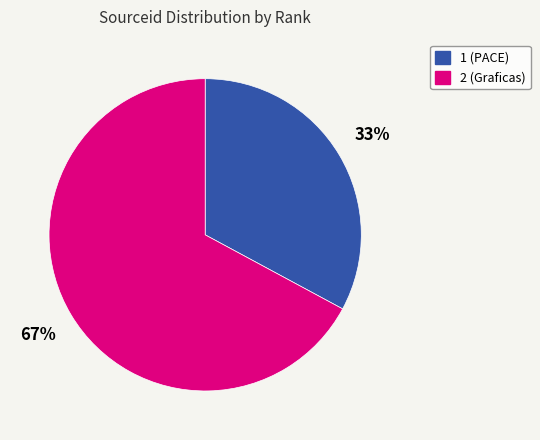

Do 1 and 2 together represent more than half of the pie?

Yes